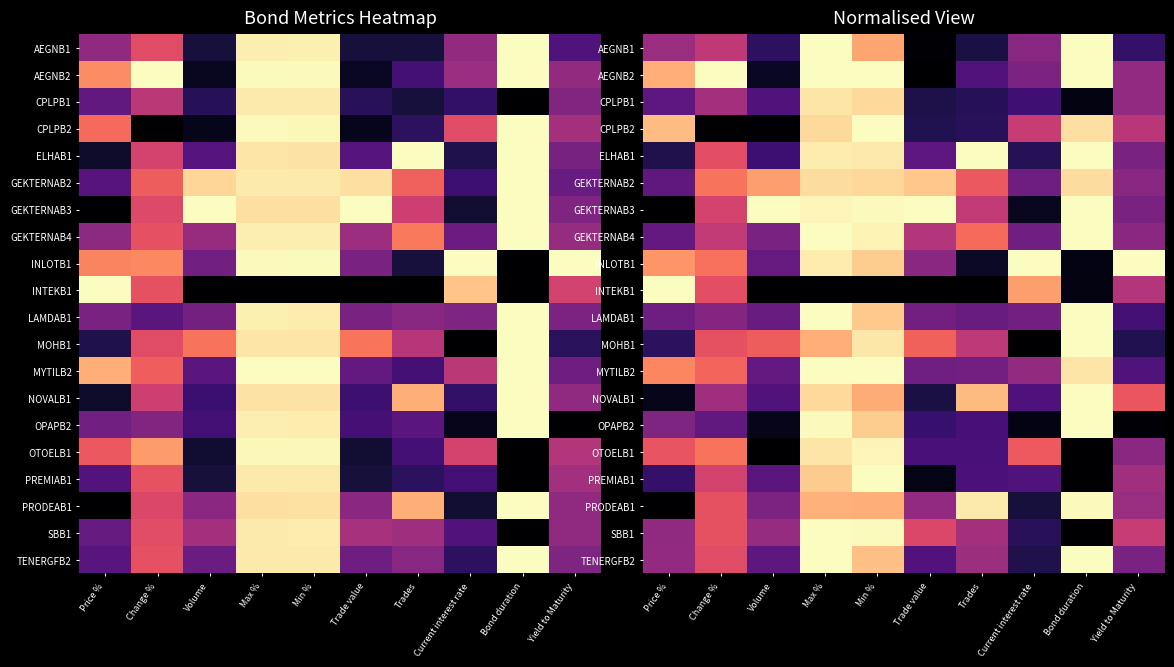

What is the greatest value displayed?

1.0